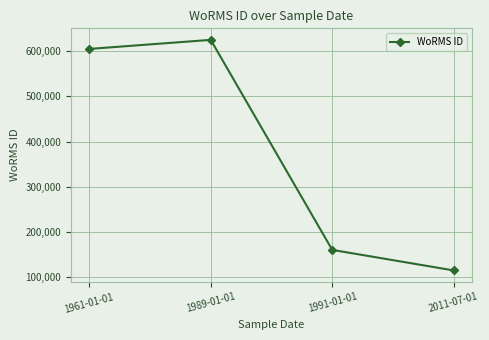

Between 1991-01-01 and 2011-07-01, which is larger?

1991-01-01